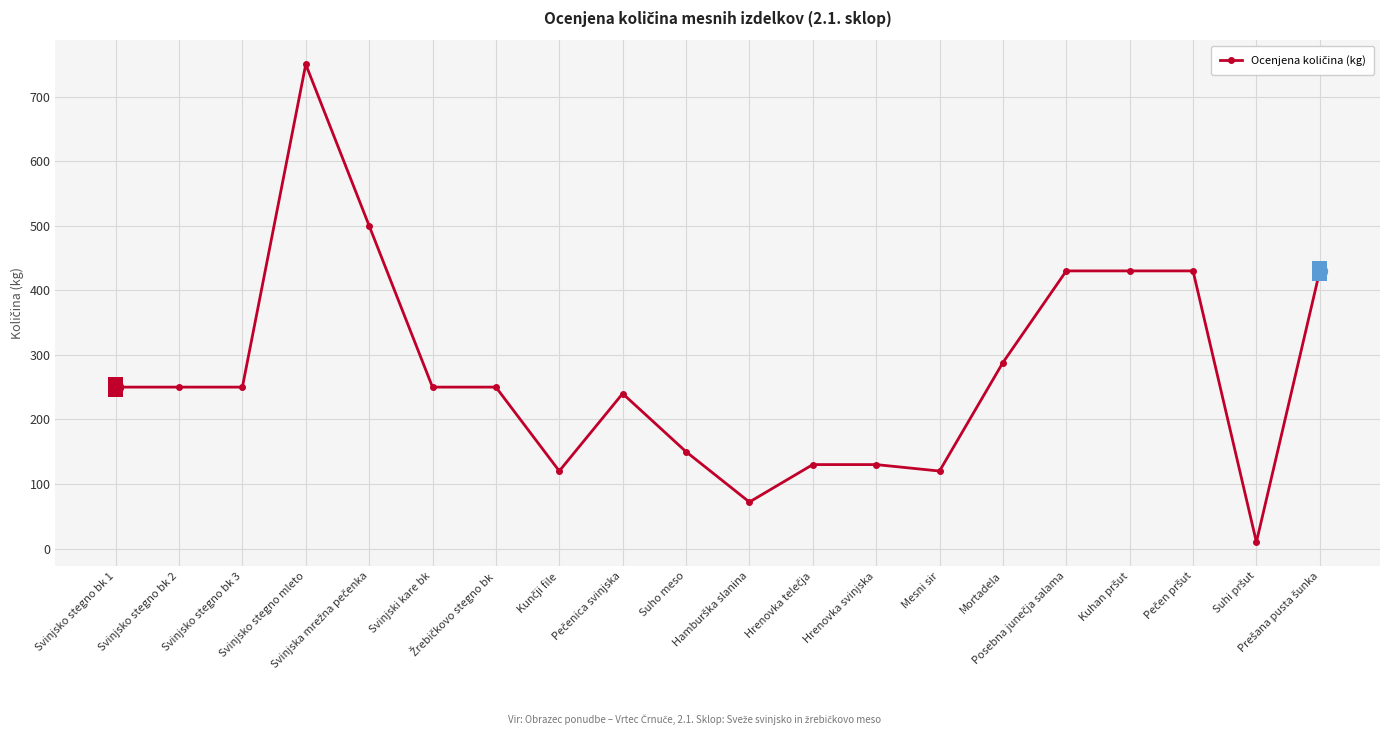

Count the number of data series in this chart.

1